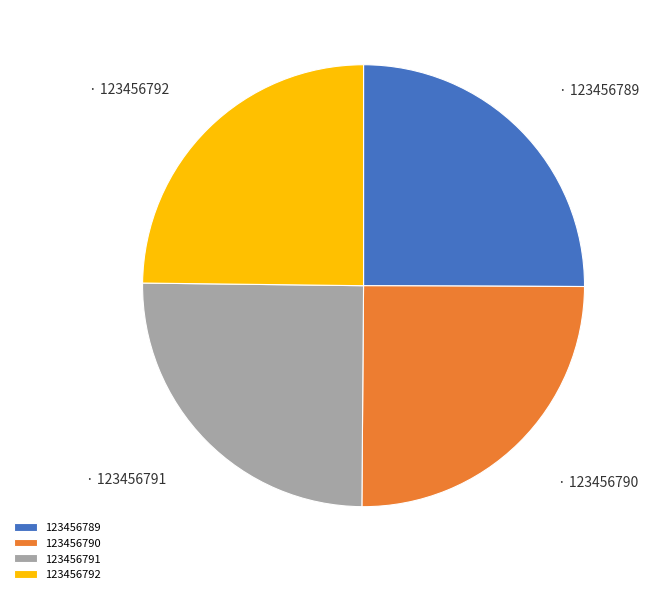

What is the ratio of the value at 123456791 to the value at 123456790?

1.0